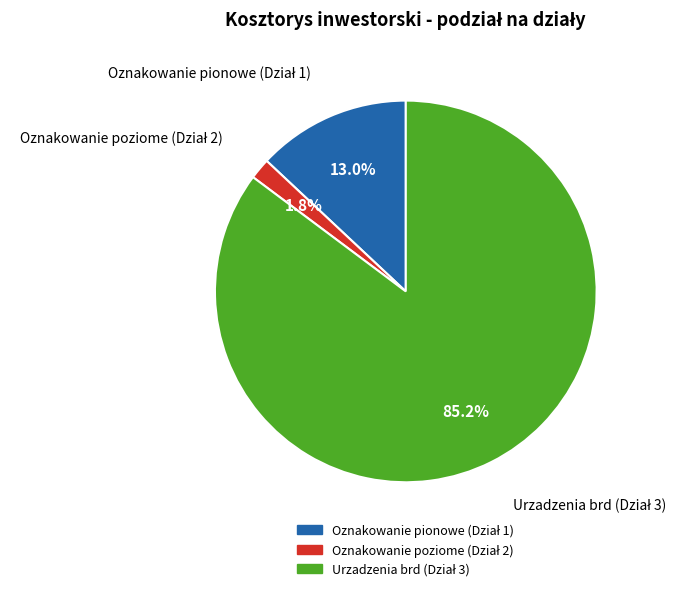

Does any single category account for the majority?

Yes